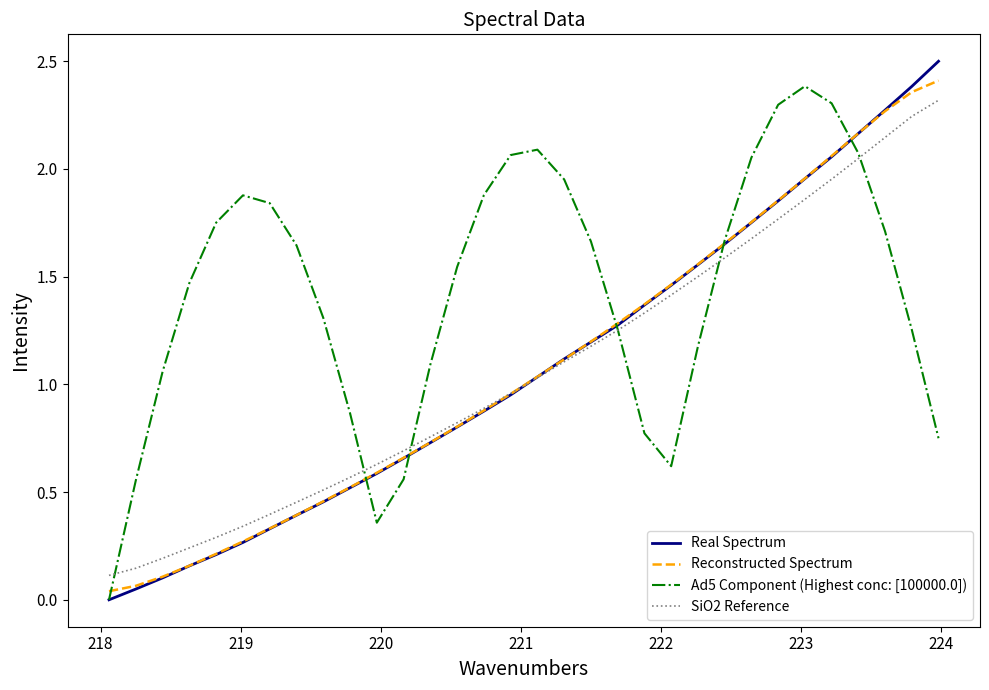

What is the greatest value displayed?

2.5